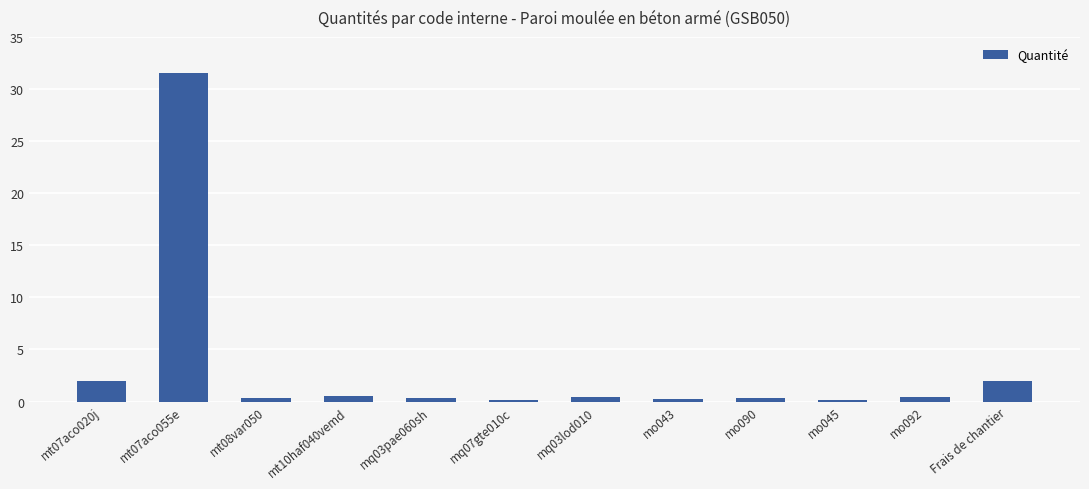

Which category has the highest value across all series?

mt07aco055e